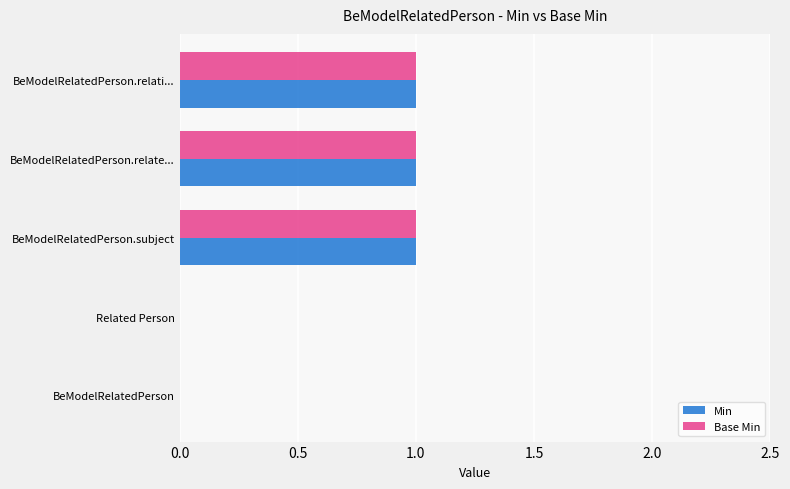

Count the Base Min values in the range 0 to 1.

5